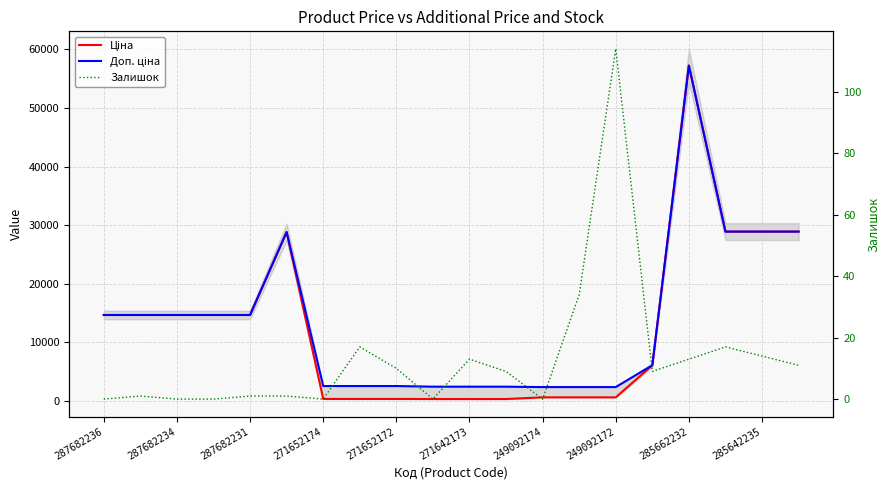

True or false: Ціна and Доп. ціна cross at least once.

False